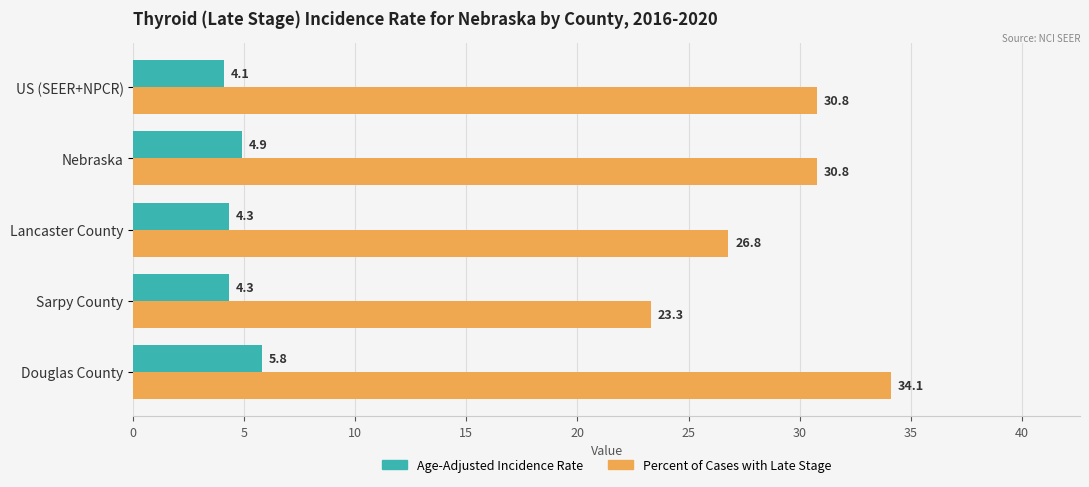

The value of Percent of Cases with Late Stage at Nebraska is 14.4. True or false?

False